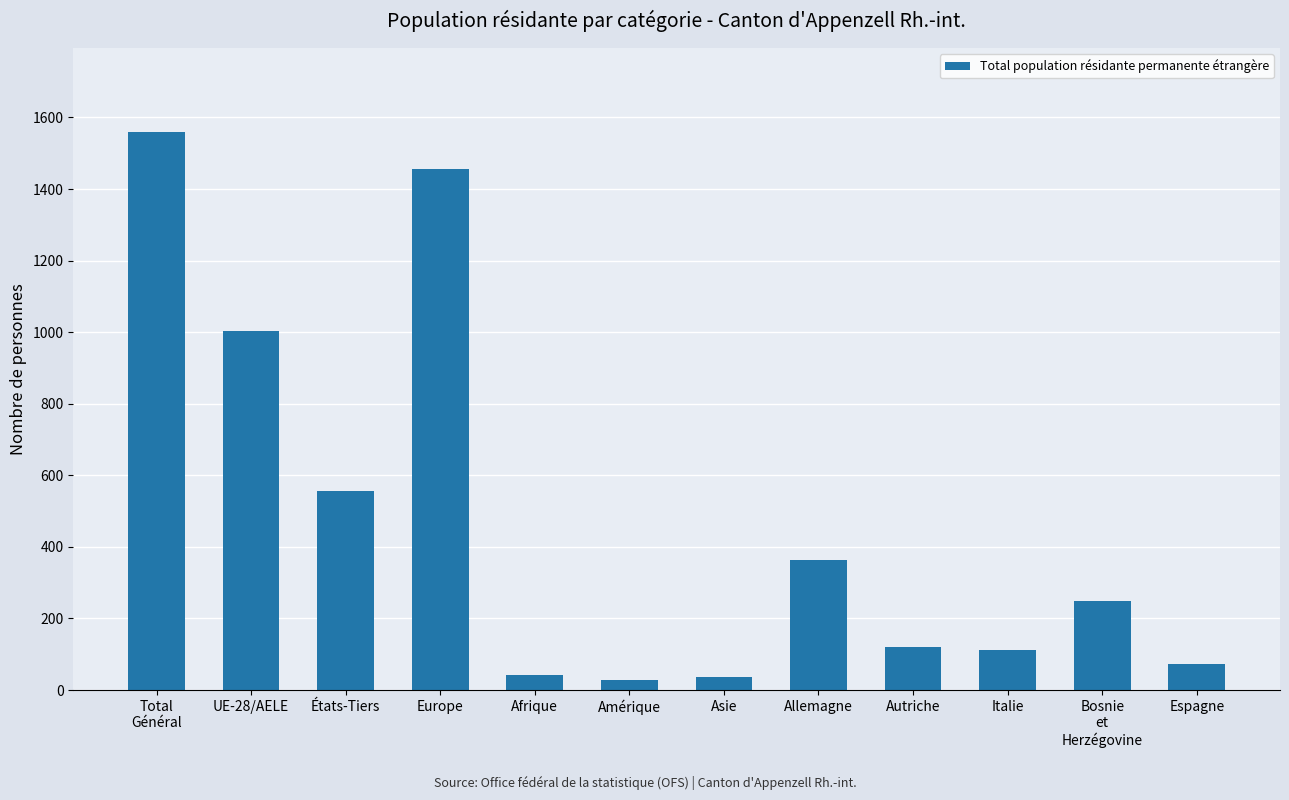

Approximately how many times larger is the value at Allemagne compared to UE-28/AELE?

0.4